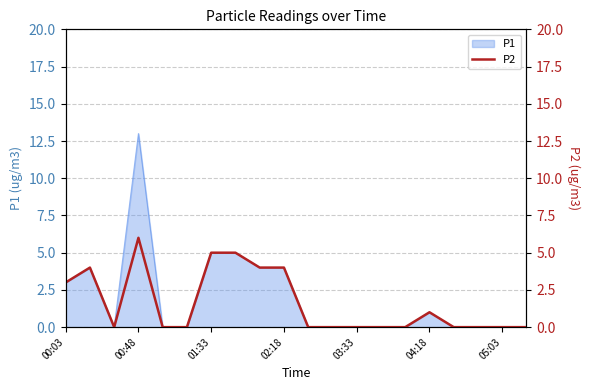

What is the average value?

2